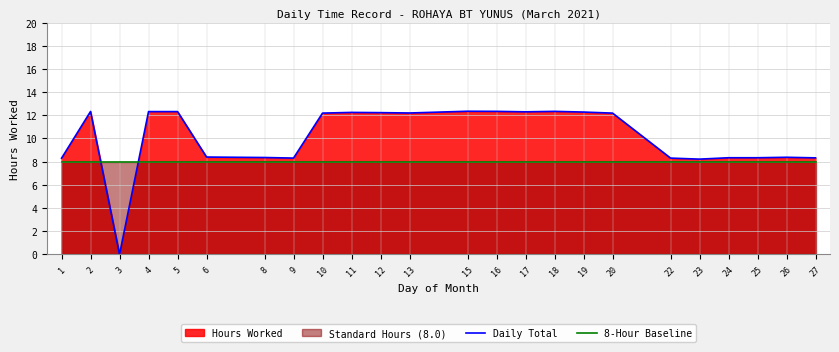

In Daily Total, how many points are lower than both neighbors (excluding endpoints)?

5